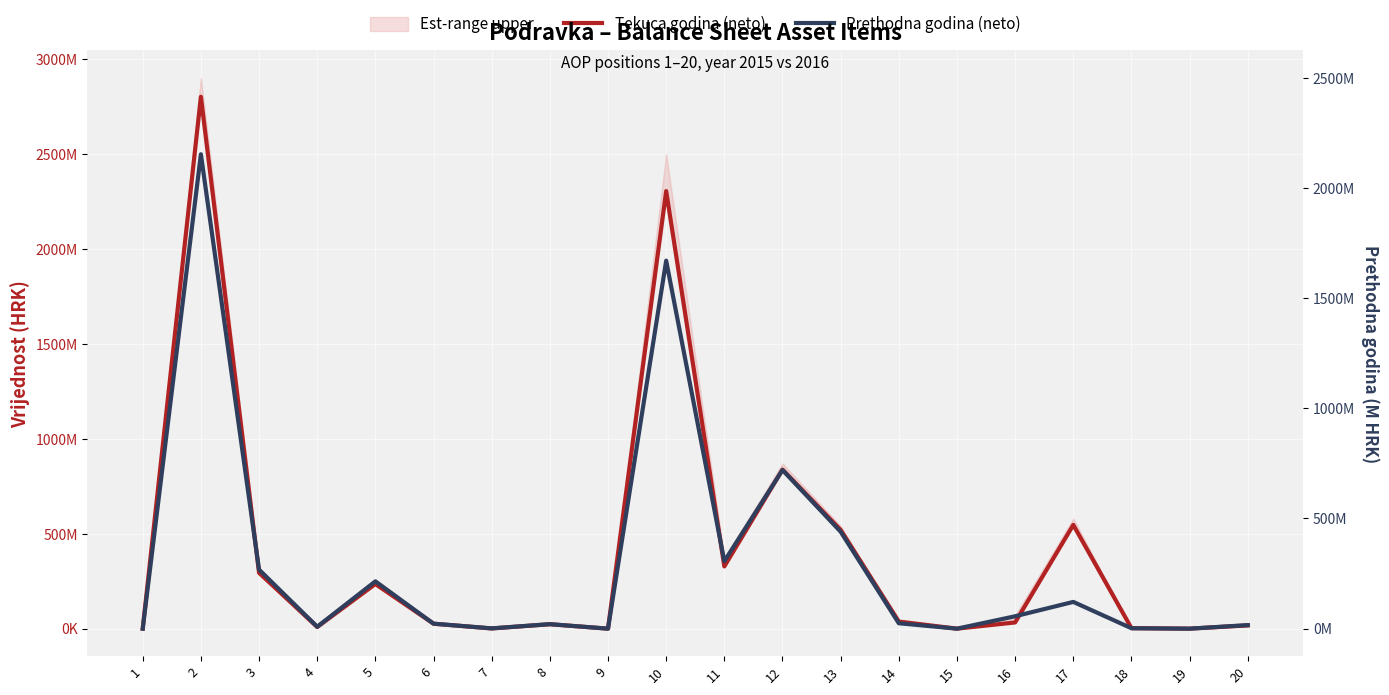

What is the spread (max minus min) of values at 6?

265554.3